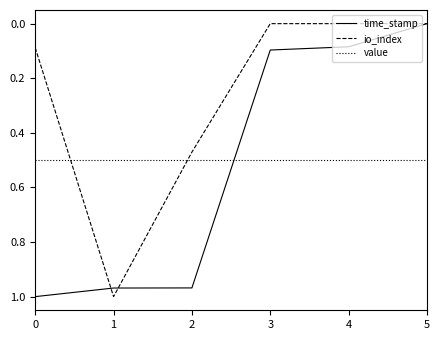

How many lines are shown in the chart?

3